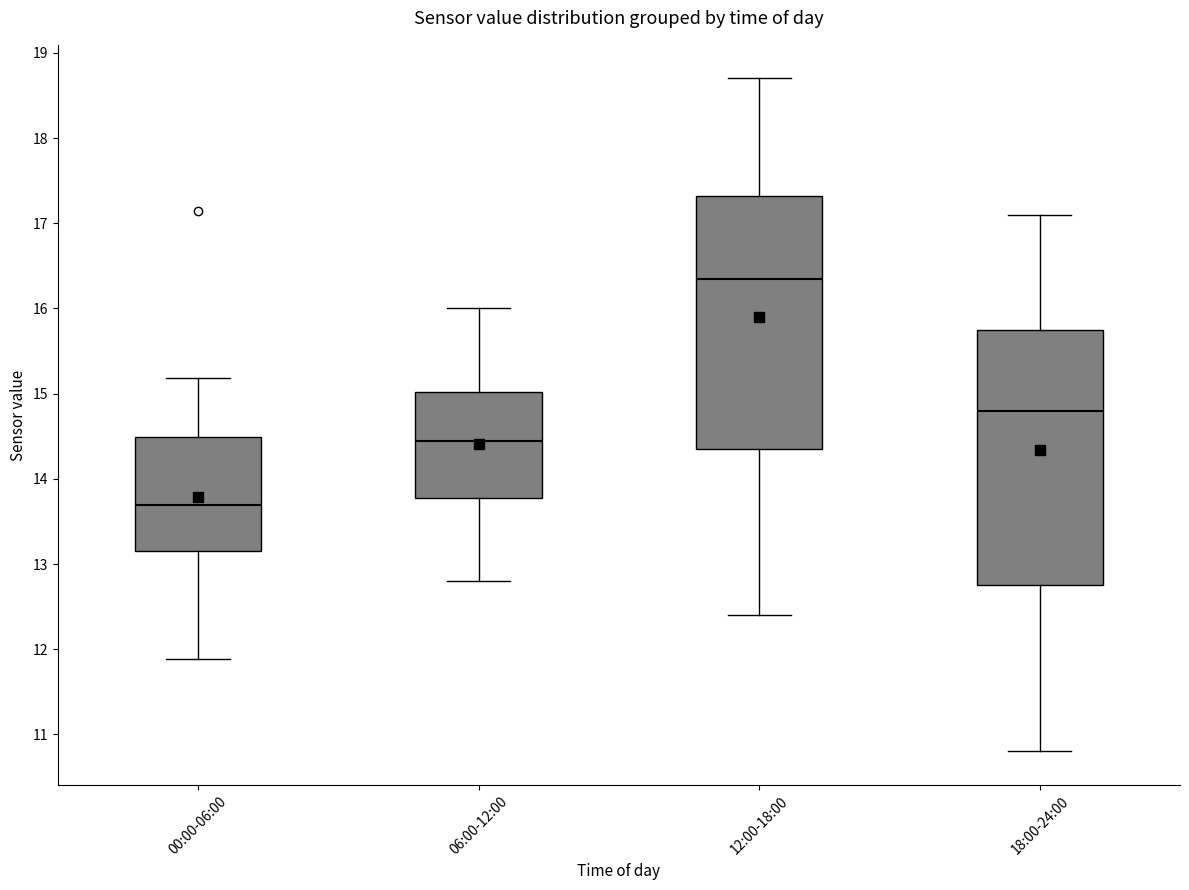

Which box has the lowest median line?

00:00-06:00